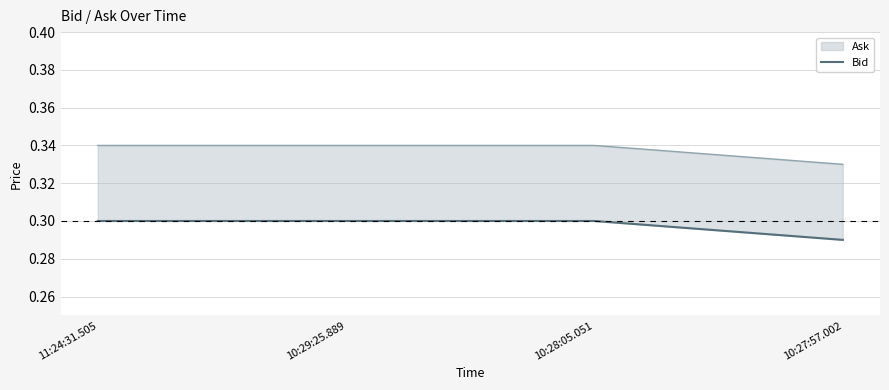

List the labels in order of value, largest first.

11:24:31.505, 10:29:25.889, 10:28:05.051, 10:27:57.002